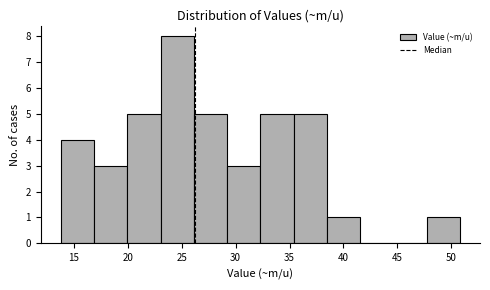

What is the height of the bar covering 23.0 to 26.0 on the x-axis? Neither the bar edges nor the heights are printed on the chart, so give them approximately, as read against the axes.

8